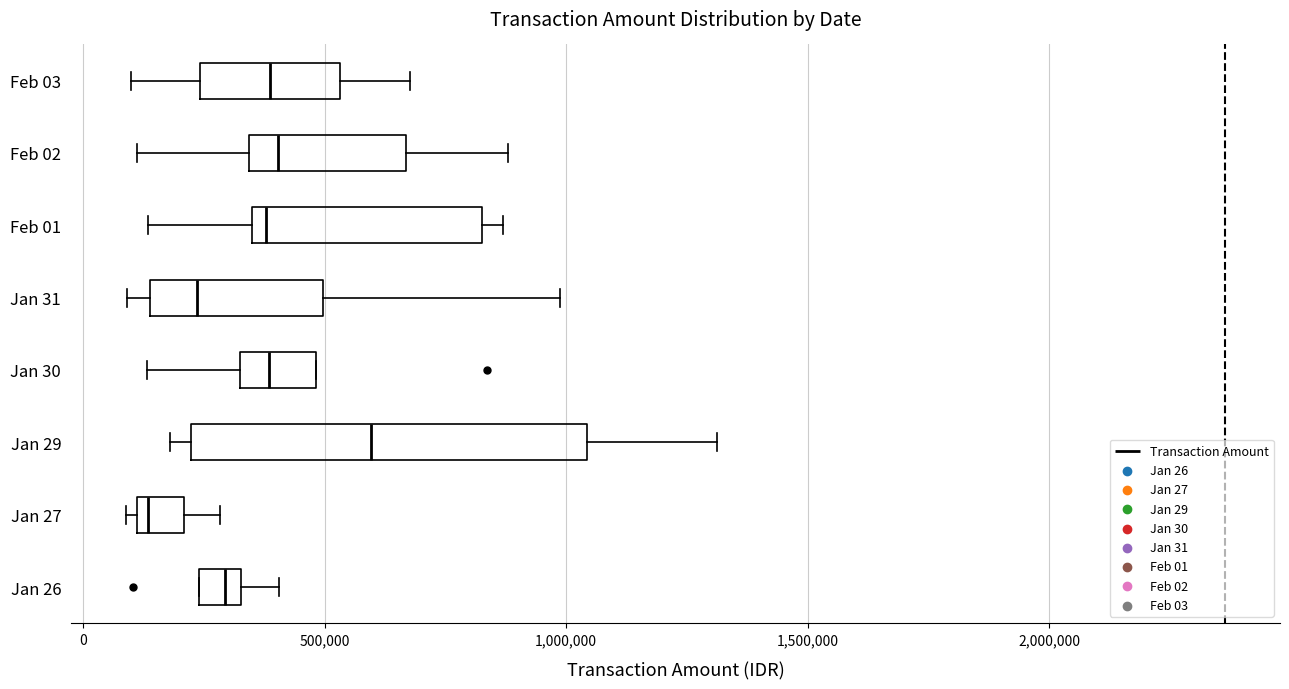

Where does the left whisker of the box for Feb 03 end on the x-axis? The values are not printed on the chart, so give them approximately, as read against the axis.

100000